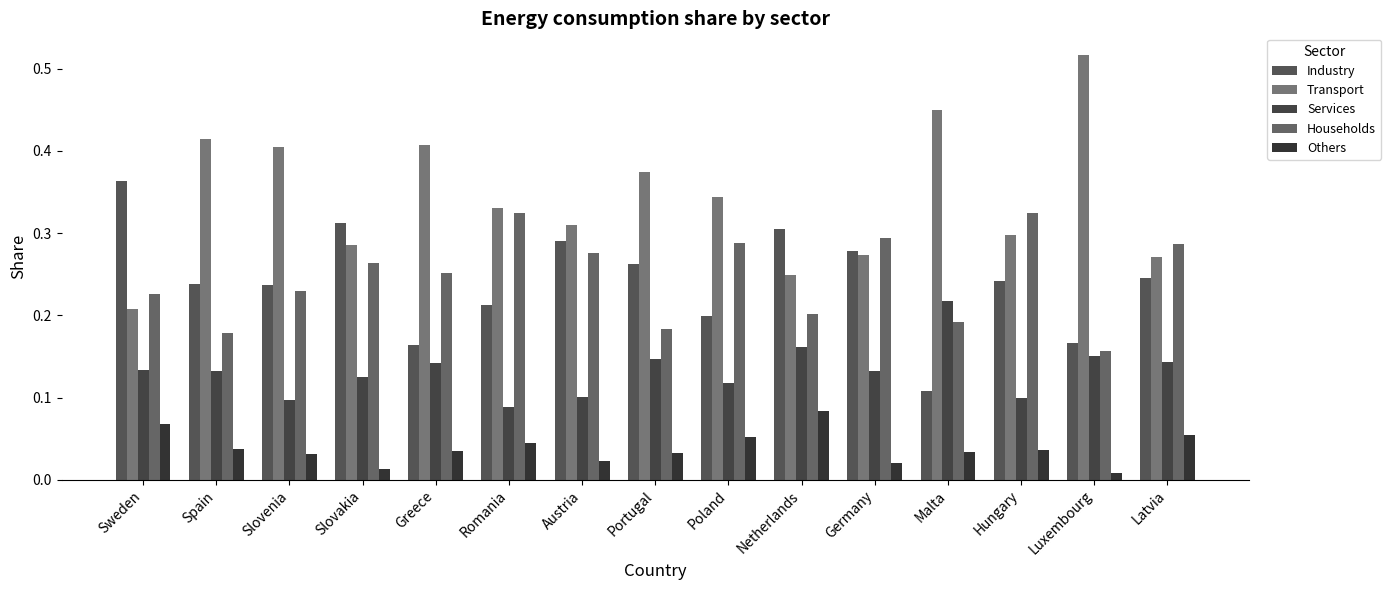

What value does the Industry series have at Spain?

0.2